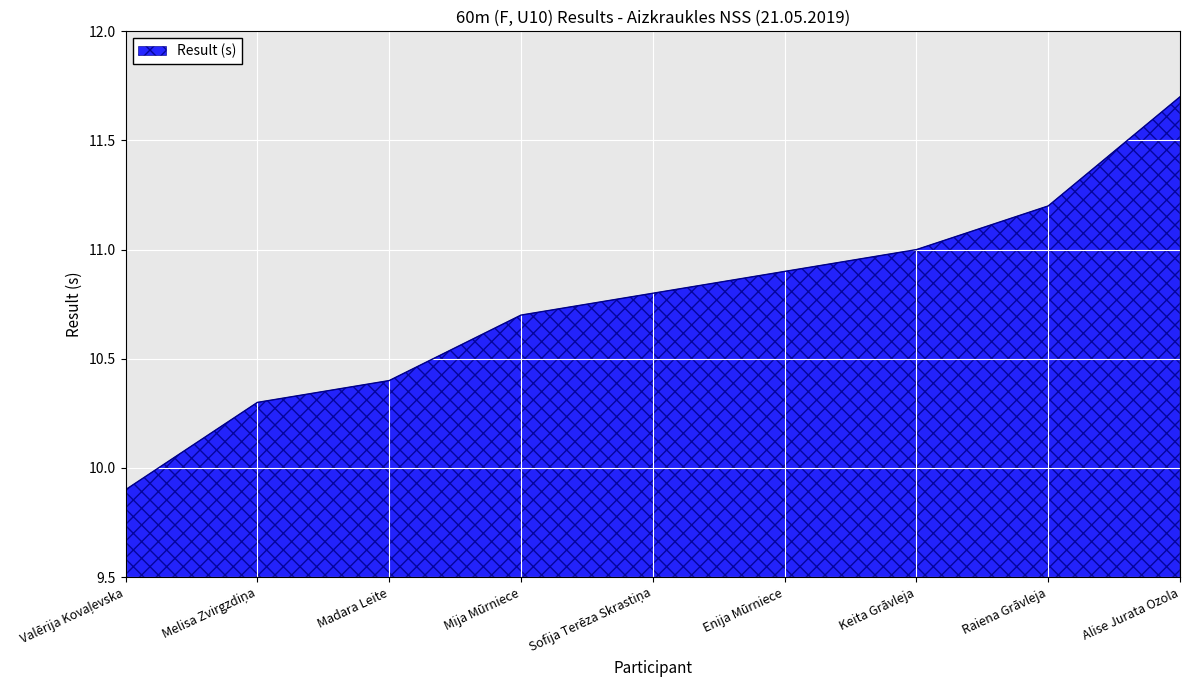

At which category does the chart reach its peak across all series?

Alise Jurata Ozola